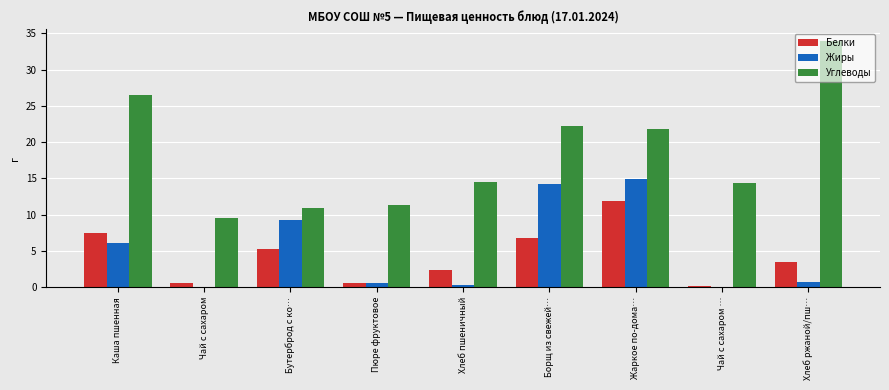

What is the difference between the Углеводы values at Пюре фруктовое and Каша пшенная?

15.2